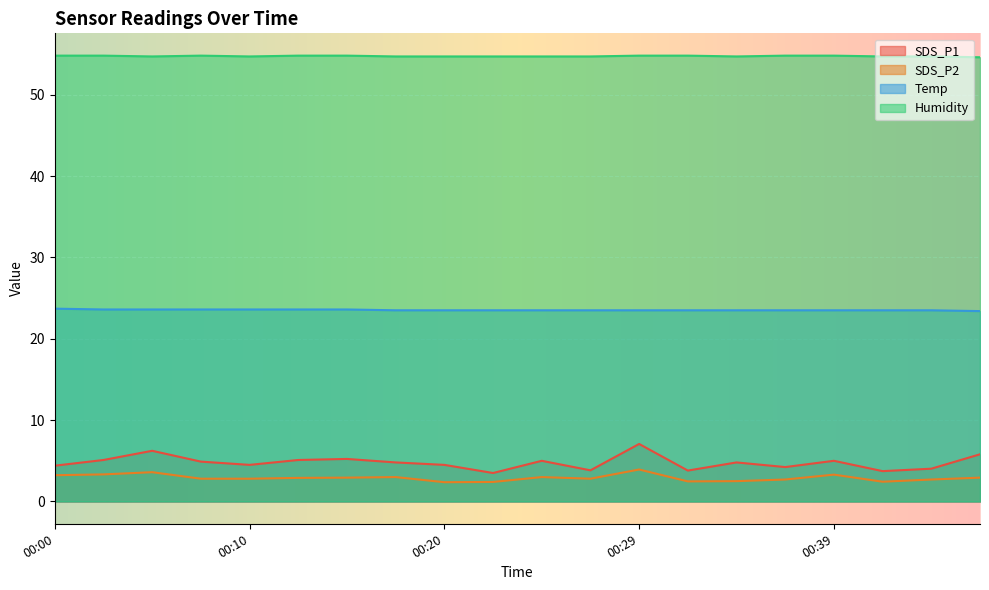

In SDS_P1, how many points are higher than both neighbors (excluding endpoints)?

6